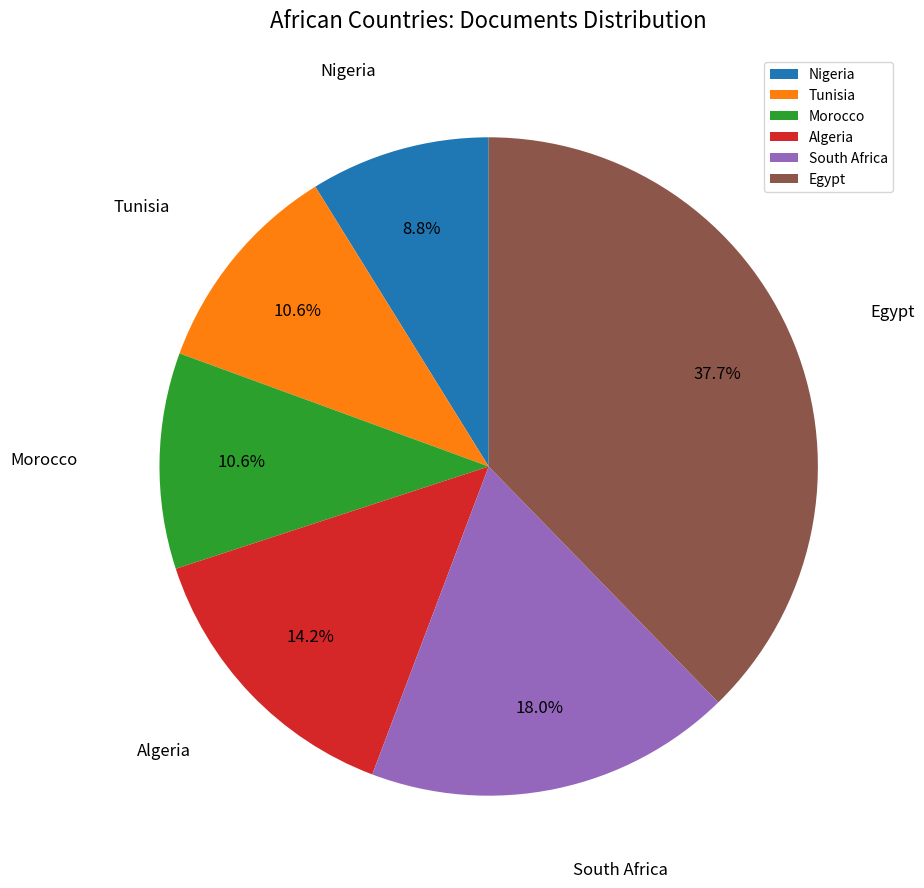

To the nearest percent, what is the difference between the Nigeria and Morocco slice percentages?

2%